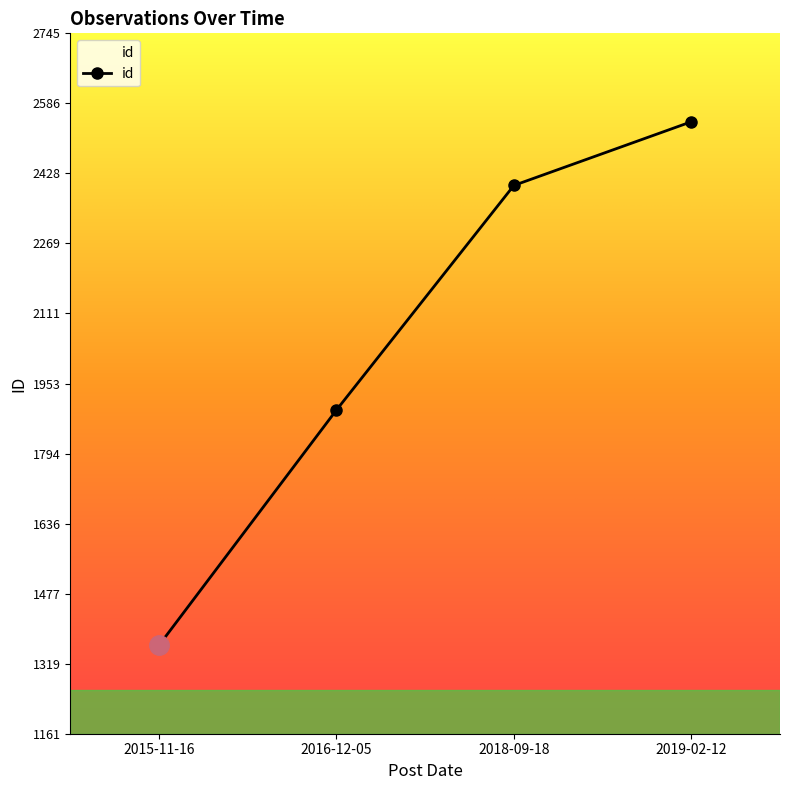

What is the difference between the second highest and minimum values?

1040